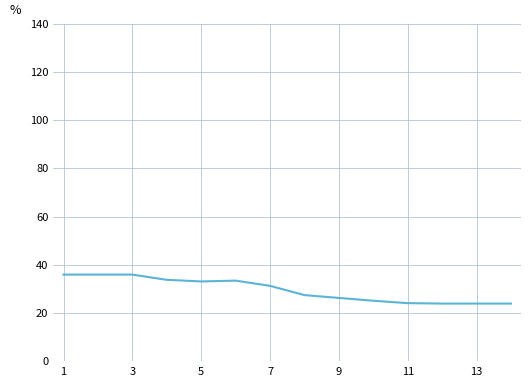

What is the sum of all values?

415.0